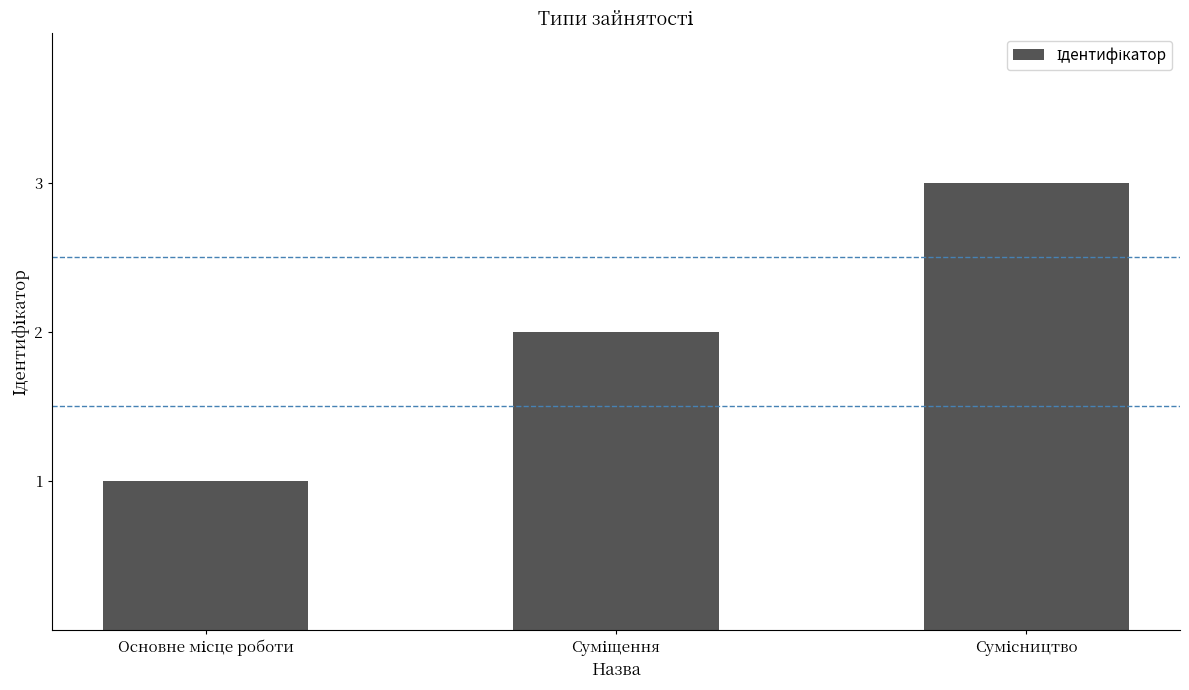

What is the sum of all values?

6